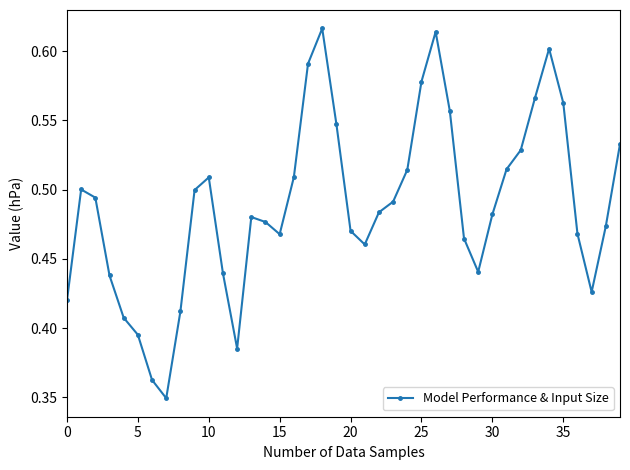

What is the sum of all values?

19.5